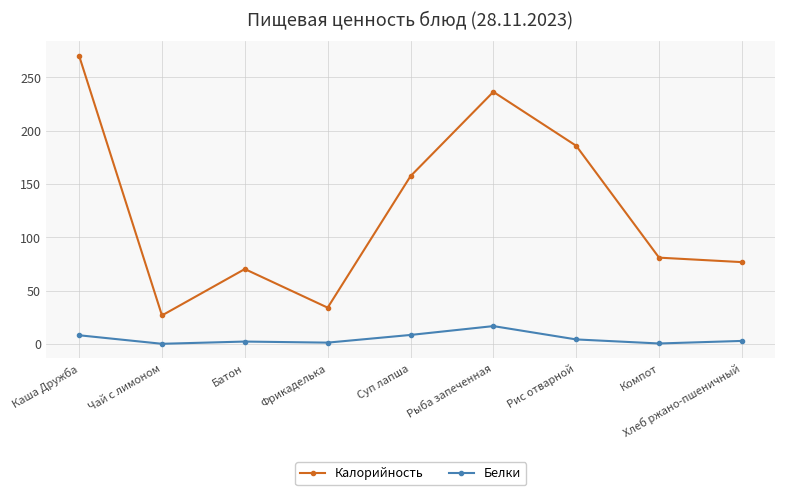

The Калорийность series shows 6.2 at Чай с лимоном. True or false?

False